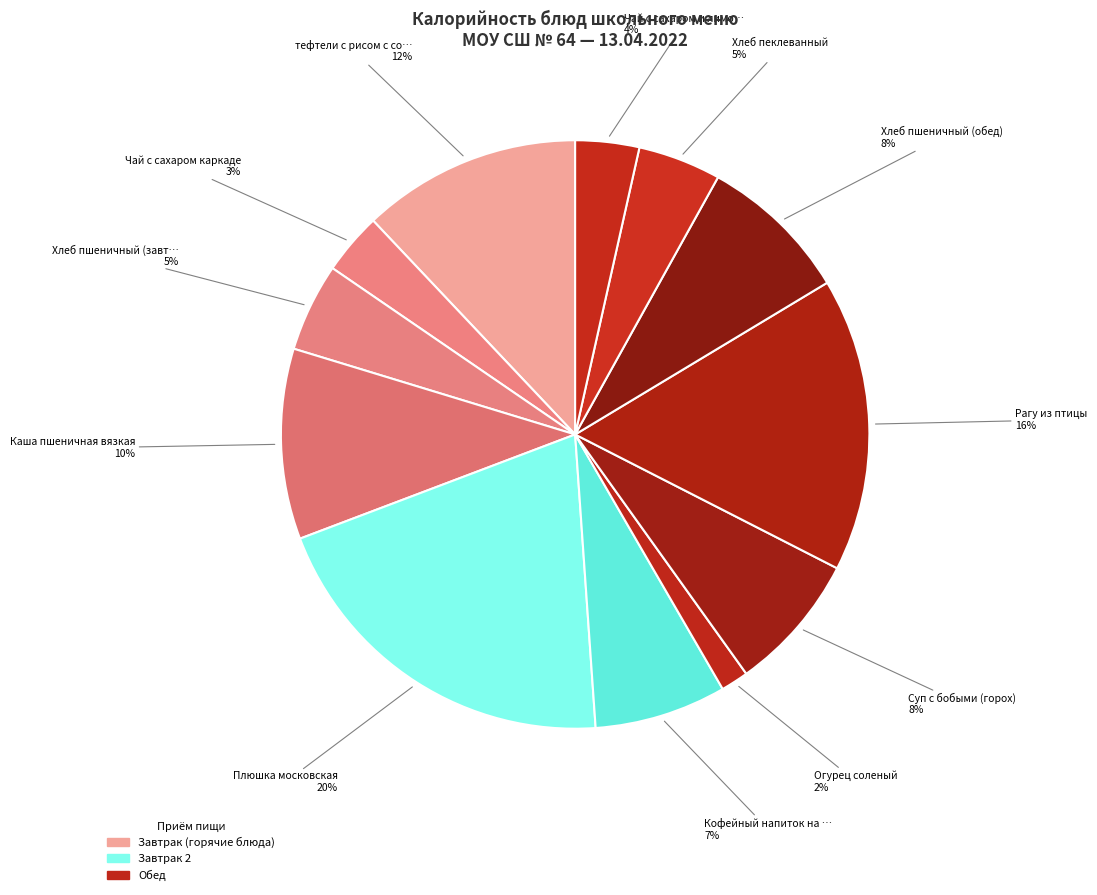

Count the number of slices in the pie.

12